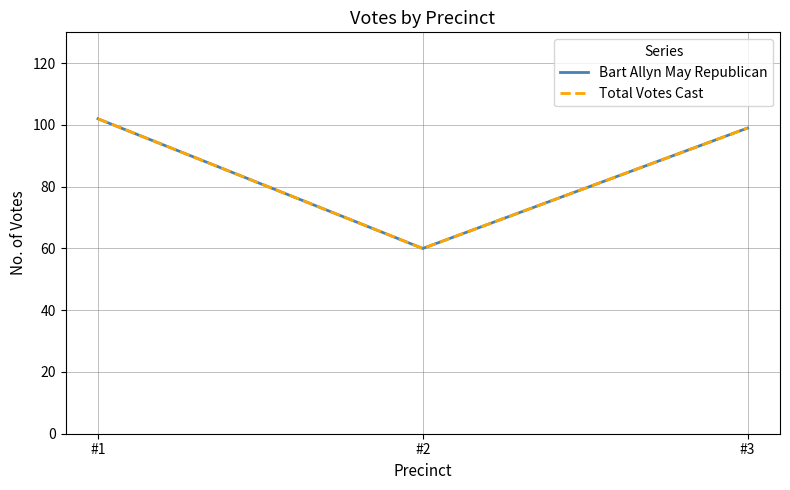

Does the chart have visible grid lines?

Yes